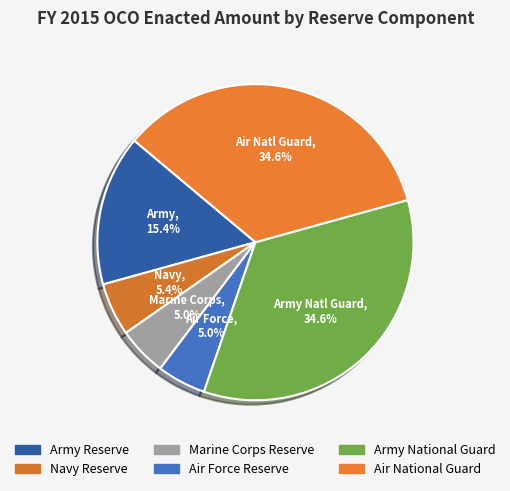

Count the number of slices in the pie.

6